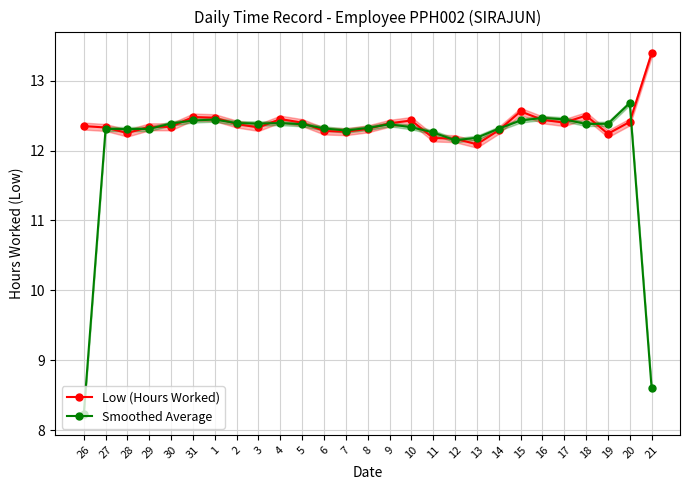

At which category does Low (Hours Worked) reach its first local peak?

31